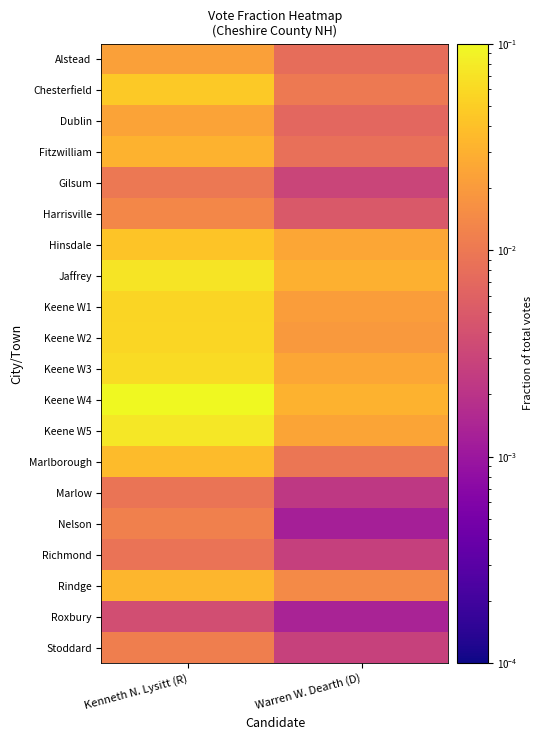

Reading left to right, list all the values displayed in this chart.

Alstead: Kenneth N. Lysitt (R)=0.0	Warren W. Dearth (D)=0.0
Chesterfield: Kenneth N. Lysitt (R)=0.0	Warren W. Dearth (D)=0.0
Dublin: Kenneth N. Lysitt (R)=0.0	Warren W. Dearth (D)=0.0
Fitzwilliam: Kenneth N. Lysitt (R)=0.0	Warren W. Dearth (D)=0.0
Gilsum: Kenneth N. Lysitt (R)=0.0	Warren W. Dearth (D)=0.0
Harrisville: Kenneth N. Lysitt (R)=0.0	Warren W. Dearth (D)=0.0
Hinsdale: Kenneth N. Lysitt (R)=0.0	Warren W. Dearth (D)=0.0
Jaffrey: Kenneth N. Lysitt (R)=0.1	Warren W. Dearth (D)=0.0
Keene W1: Kenneth N. Lysitt (R)=0.1	Warren W. Dearth (D)=0.0
Keene W2: Kenneth N. Lysitt (R)=0.1	Warren W. Dearth (D)=0.0
Keene W3: Kenneth N. Lysitt (R)=0.1	Warren W. Dearth (D)=0.0
Keene W4: Kenneth N. Lysitt (R)=0.1	Warren W. Dearth (D)=0.0
Keene W5: Kenneth N. Lysitt (R)=0.1	Warren W. Dearth (D)=0.0
Marlborough: Kenneth N. Lysitt (R)=0.0	Warren W. Dearth (D)=0.0
Marlow: Kenneth N. Lysitt (R)=0.0	Warren W. Dearth (D)=0.0
Nelson: Kenneth N. Lysitt (R)=0.0	Warren W. Dearth (D)=0.0
Richmond: Kenneth N. Lysitt (R)=0.0	Warren W. Dearth (D)=0.0
Rindge: Kenneth N. Lysitt (R)=0.0	Warren W. Dearth (D)=0.0
Roxbury: Kenneth N. Lysitt (R)=0.0	Warren W. Dearth (D)=0.0
Stoddard: Kenneth N. Lysitt (R)=0.0	Warren W. Dearth (D)=0.0